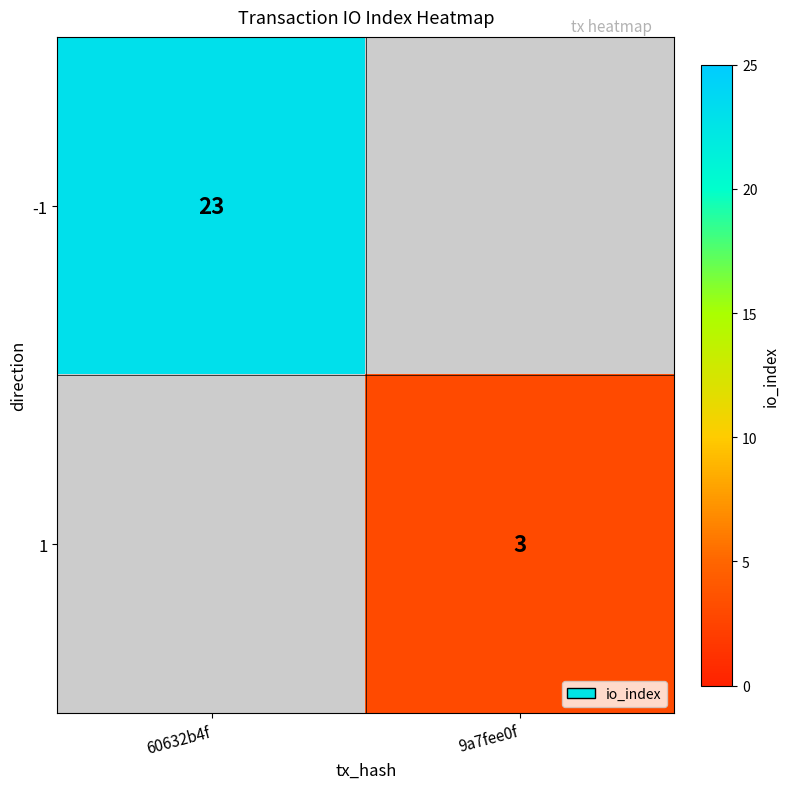

The 1 series shows 5 at 9a7fee0f. True or false?

False